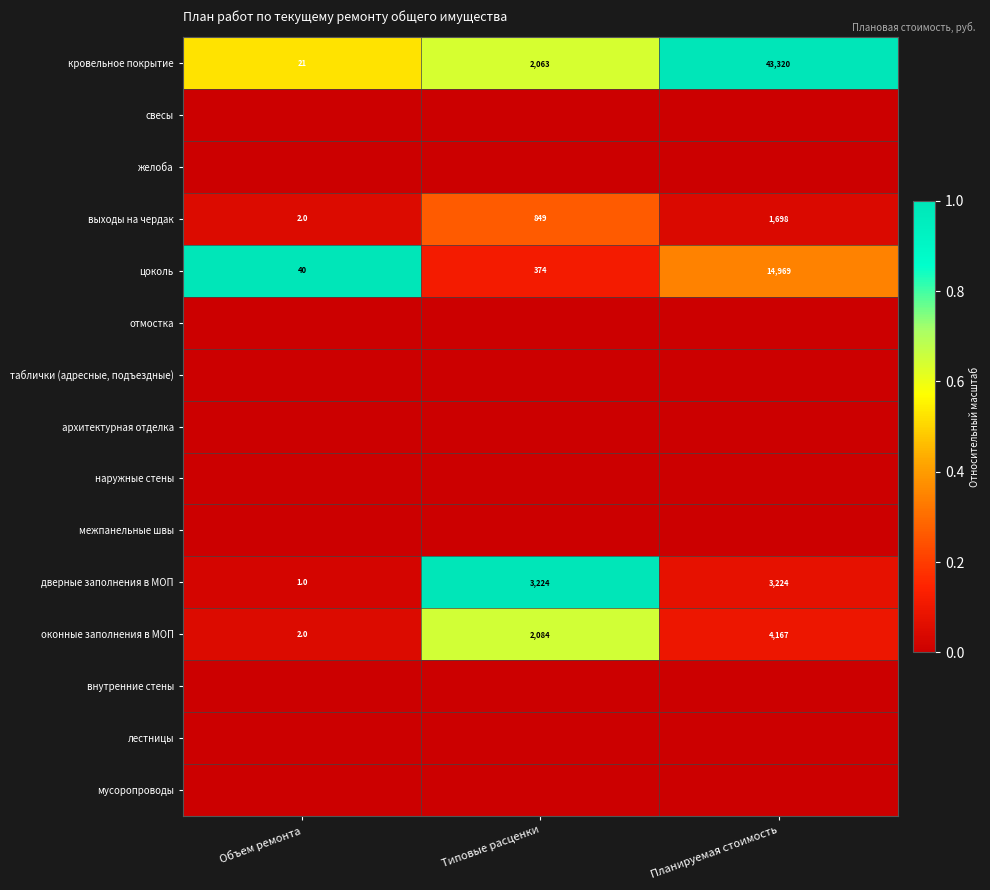

What is the average value of the оконные заполнения в МОП series?

2084